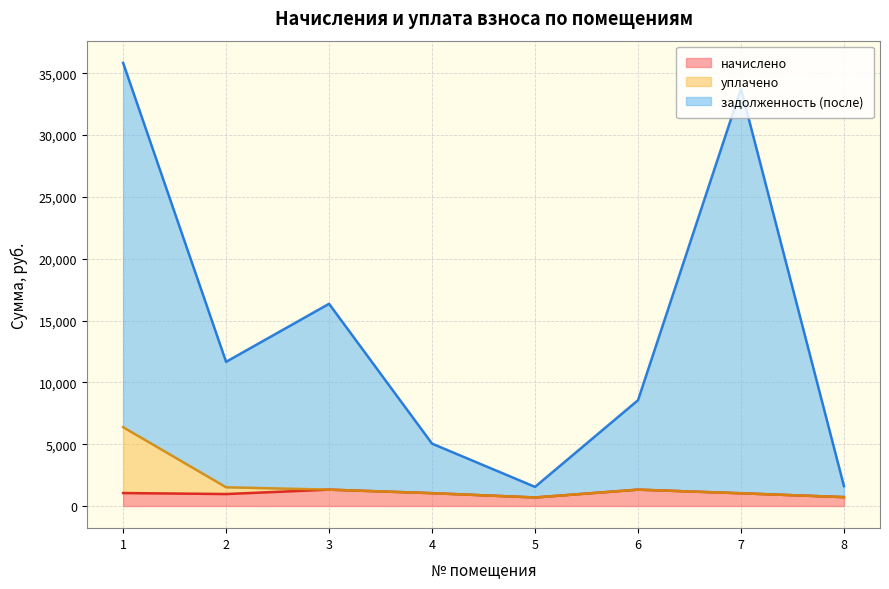

Read the уплачено value at 5.

690.6